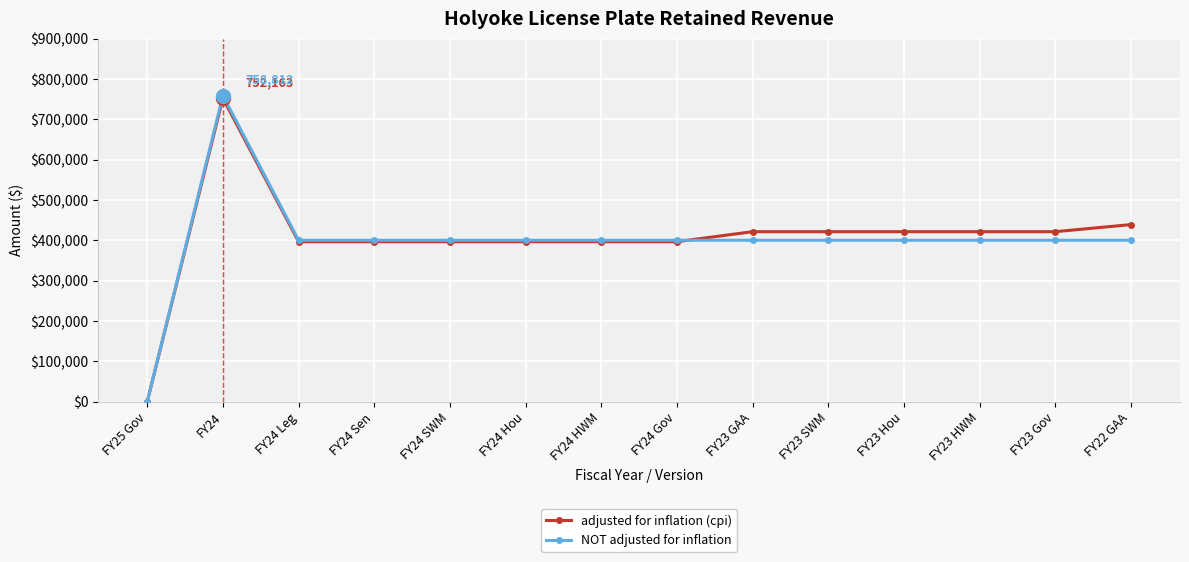

At how many categories does at least one series exceed 388980?

13